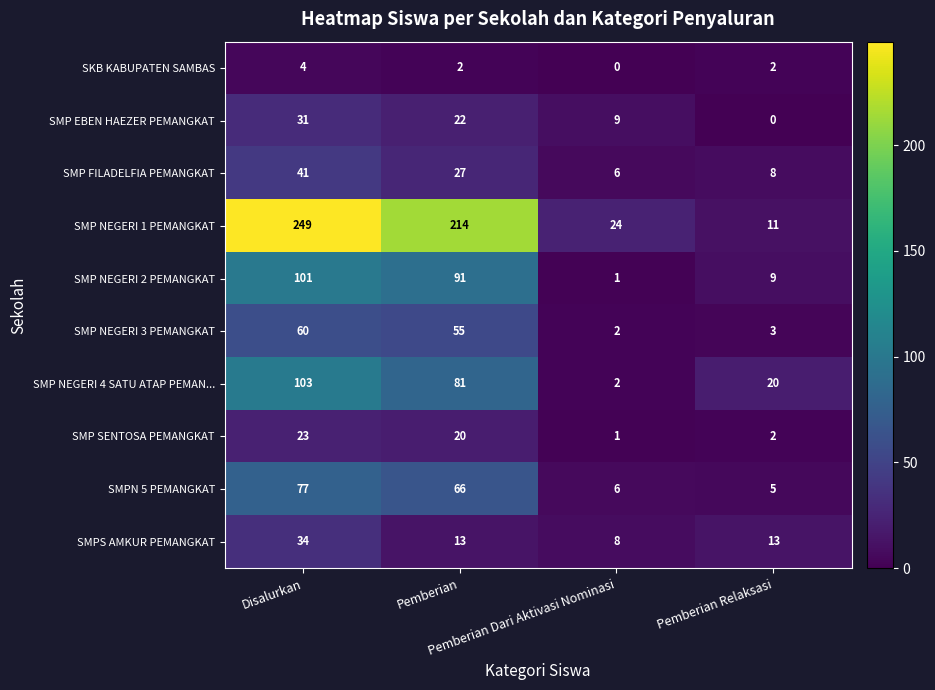

List the series in order of their peak value, highest first.

SMP NEGERI 1 PEMANGKAT, SMP NEGERI 4 SATU ATAP PEMAN..., SMP NEGERI 2 PEMANGKAT, SMPN 5 PEMANGKAT, SMP NEGERI 3 PEMANGKAT, SMP FILADELFIA PEMANGKAT, SMPS AMKUR PEMANGKAT, SMP EBEN HAEZER PEMANGKAT, SMP SENTOSA PEMANGKAT, SKB KABUPATEN SAMBAS